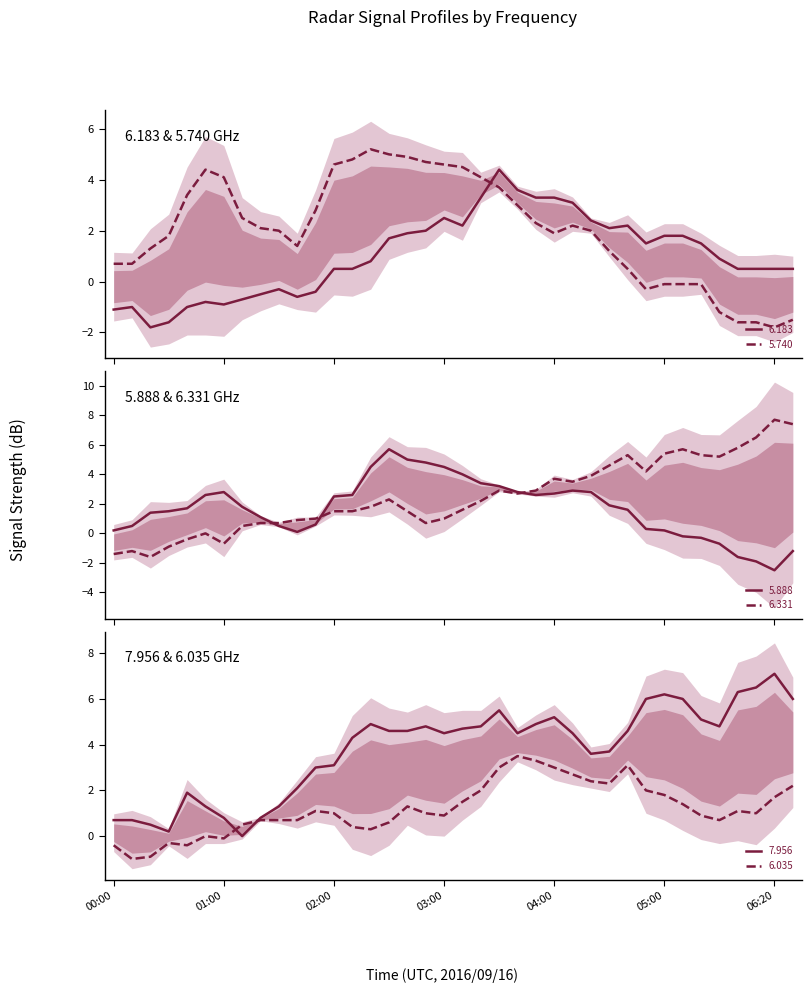

What is the minimum value for 5.740?

-1.8